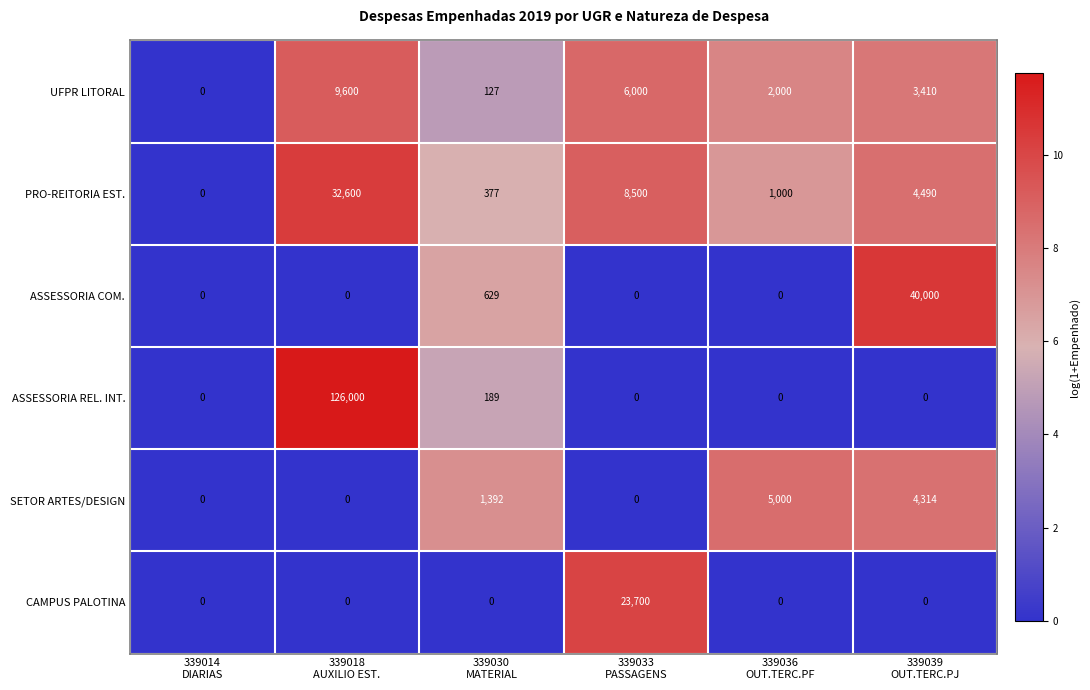

Rank the series by their maximum value, from lowest to highest.

SETOR ARTES/DESIGN, UFPR LITORAL, CAMPUS PALOTINA, PRO-REITORIA EST., ASSESSORIA COM., ASSESSORIA REL. INT.